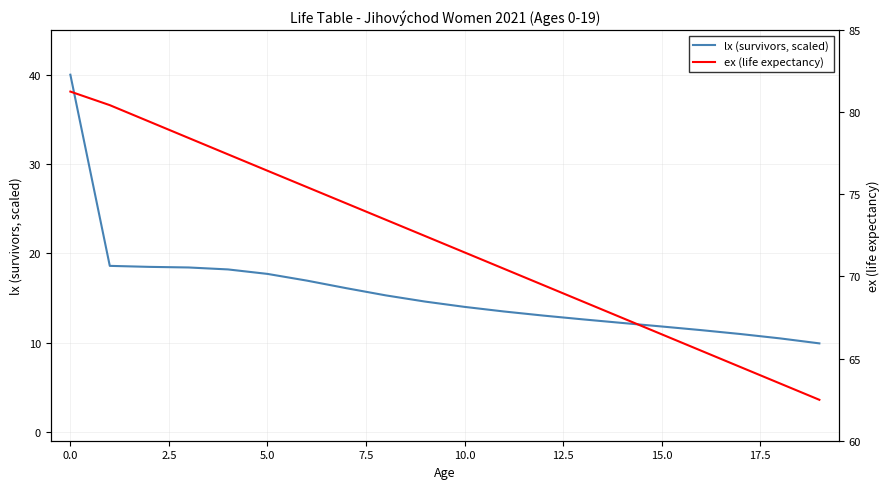

Does the chart display data point markers on the line(s)?

No